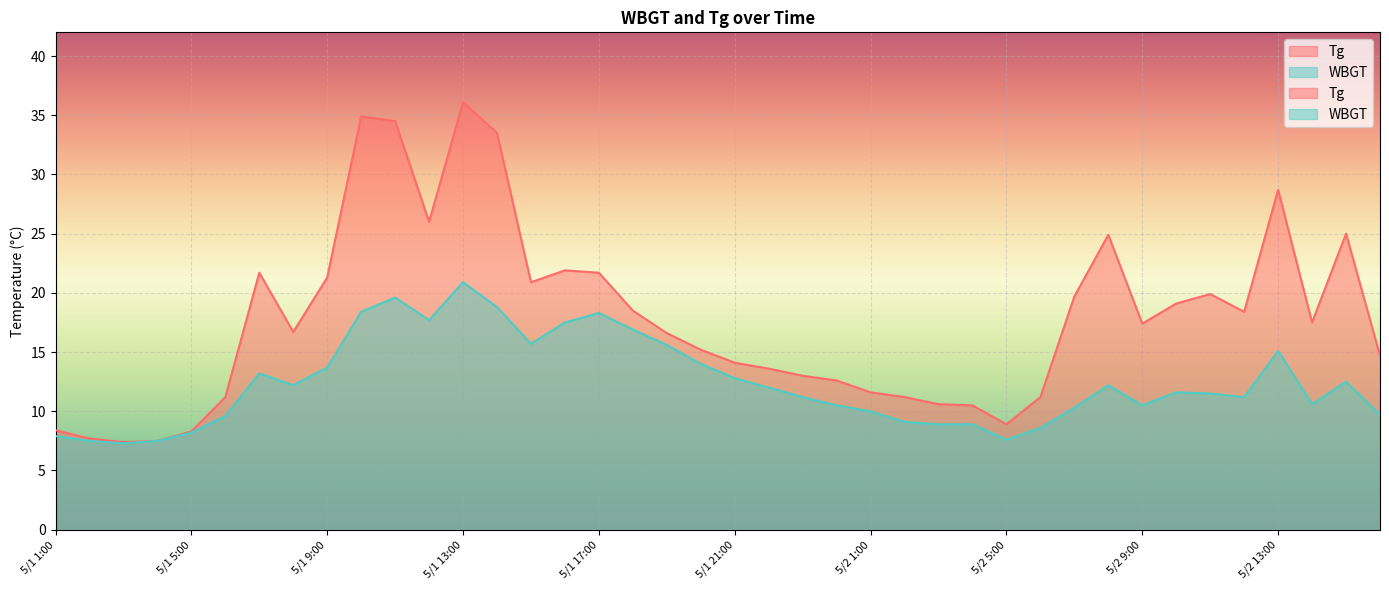

Which series changed the most between 5/1 5:00 and 5/2 2:00?

Tg